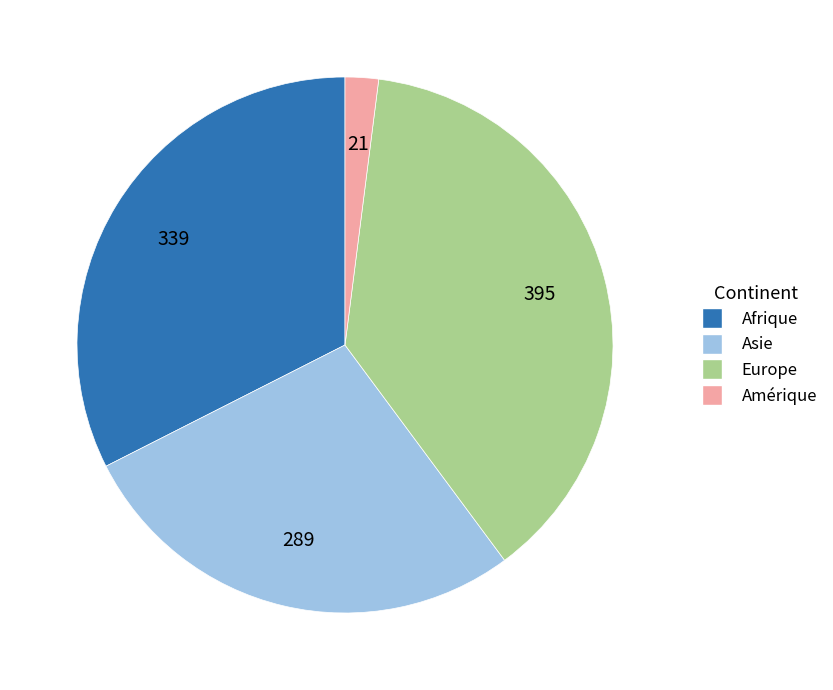

Is there any slice that represents more than half of the pie?

No